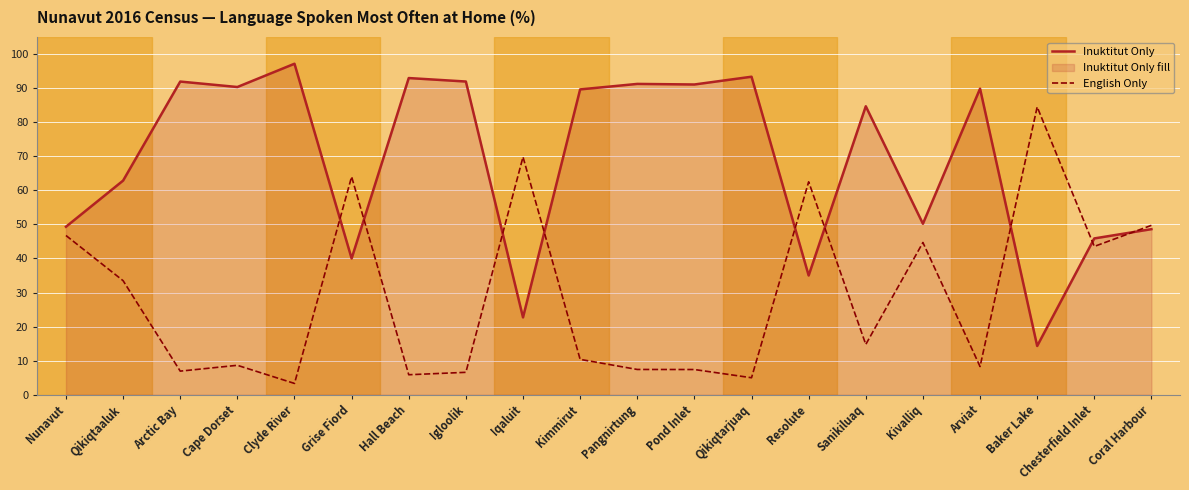

Rank the series at Grise Fiord from highest to lowest value.

English Only, Inuktitut Only